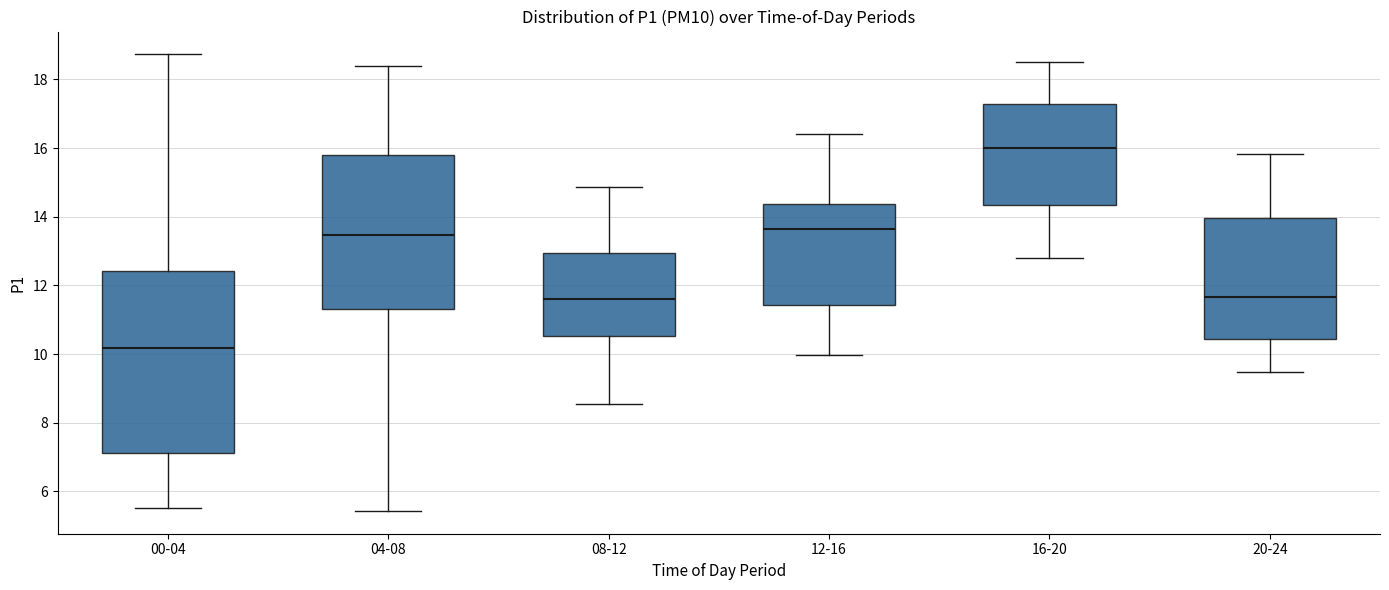

Which box is the tallest, from its lower edge to its upper edge?

00-04